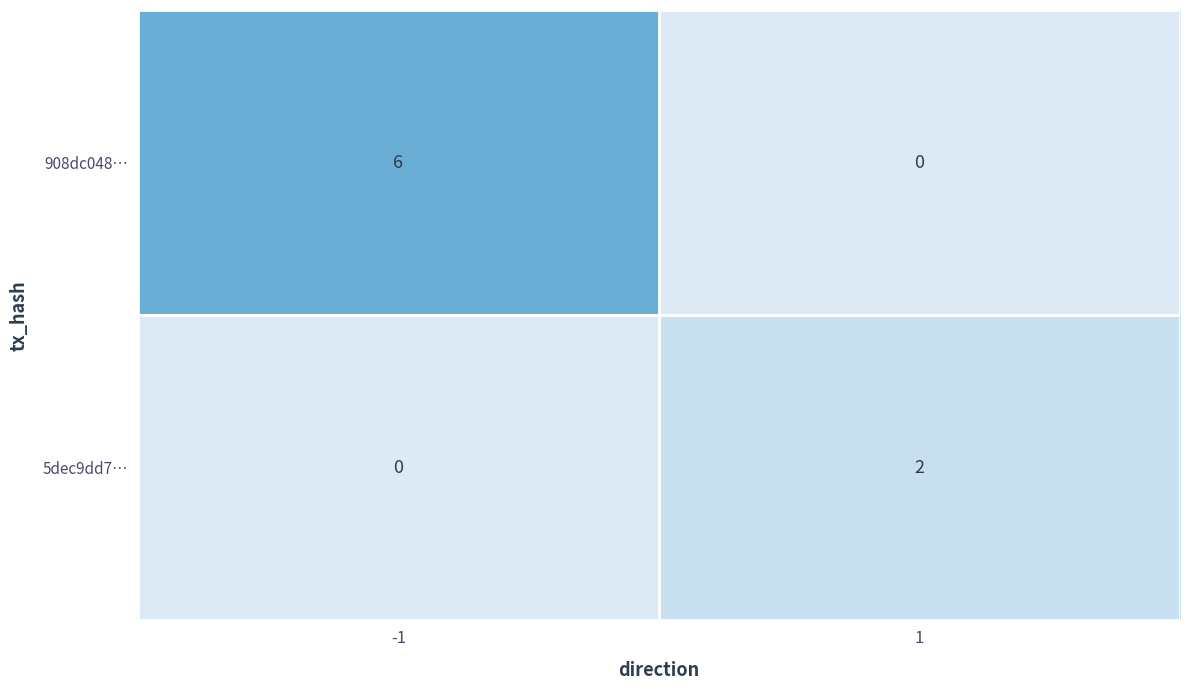

What is the sum of all 908dc048… values?

6